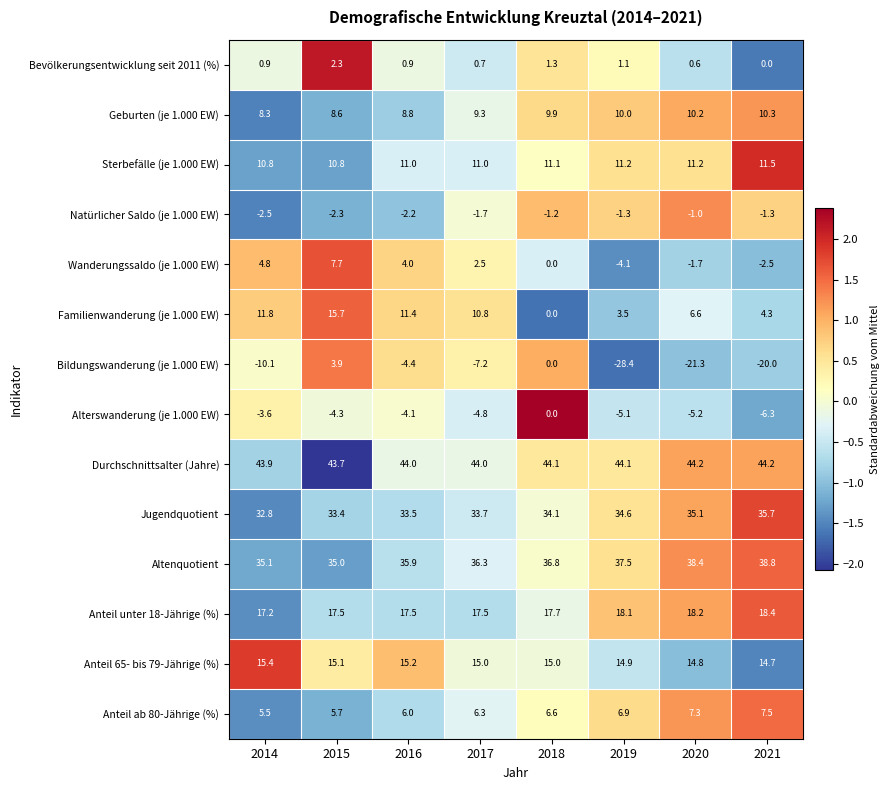

True or false: Bevölkerungsentwicklung seit 2011 (%) has a value of -1.2 at 2021.

False